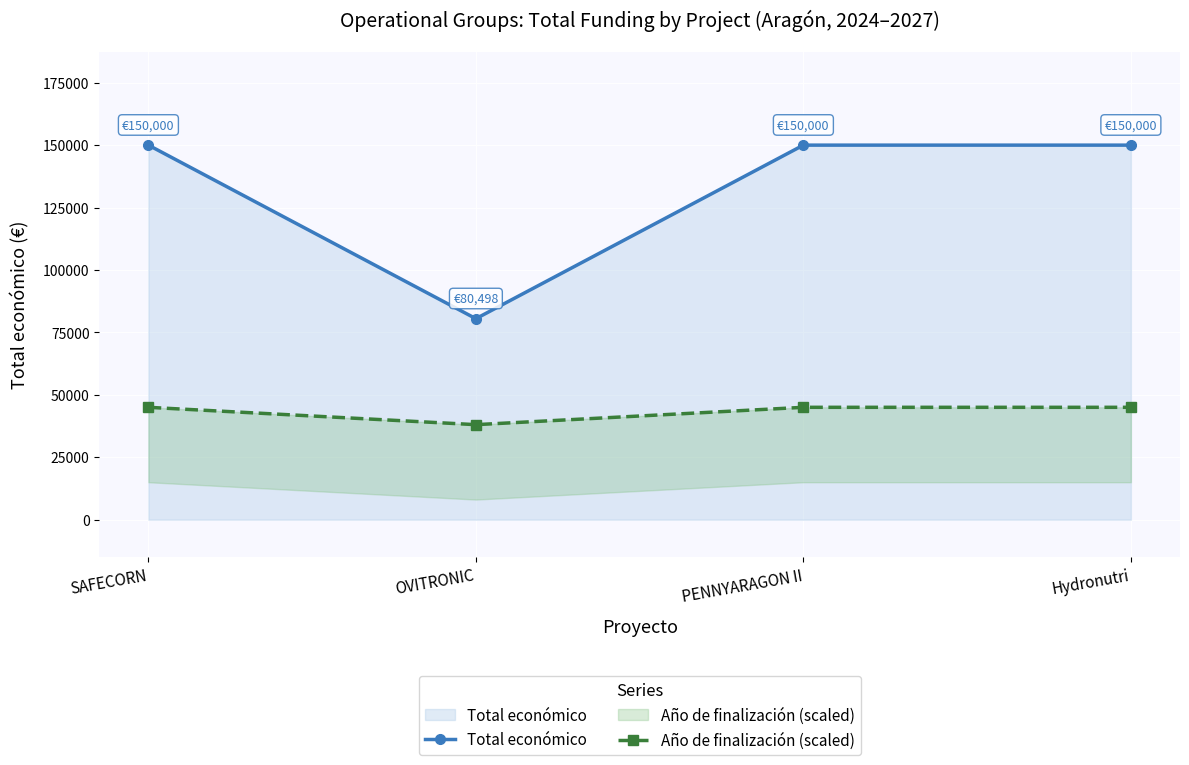

What are all the series names shown in the legend?

Total económico, Año de finalización (scaled)